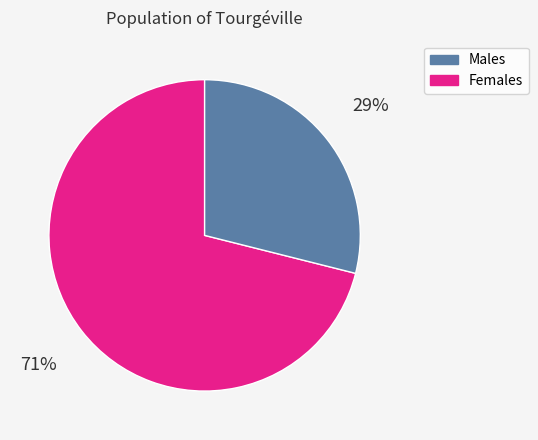

How many segments does this pie chart have?

2